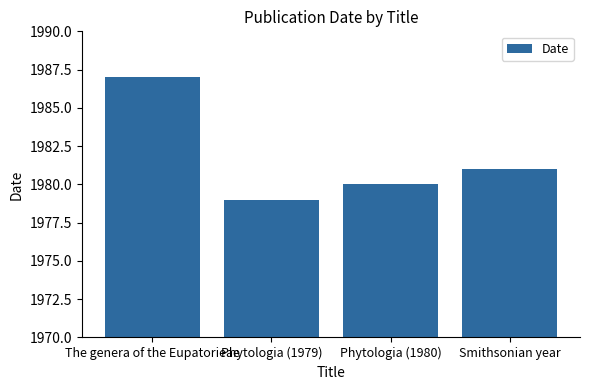

Rank the categories by value from highest to lowest.

The genera of the Eupatorieae, Smithsonian year, Phytologia (1980), Phytologia (1979)